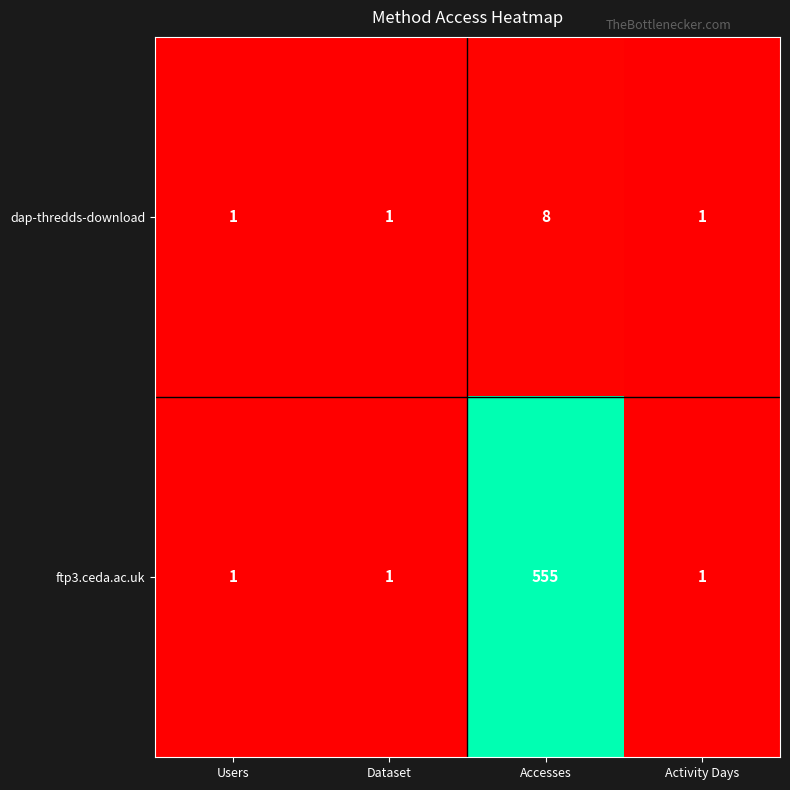

Rank the series by their maximum value, from lowest to highest.

dap-thredds-download, ftp3.ceda.ac.uk